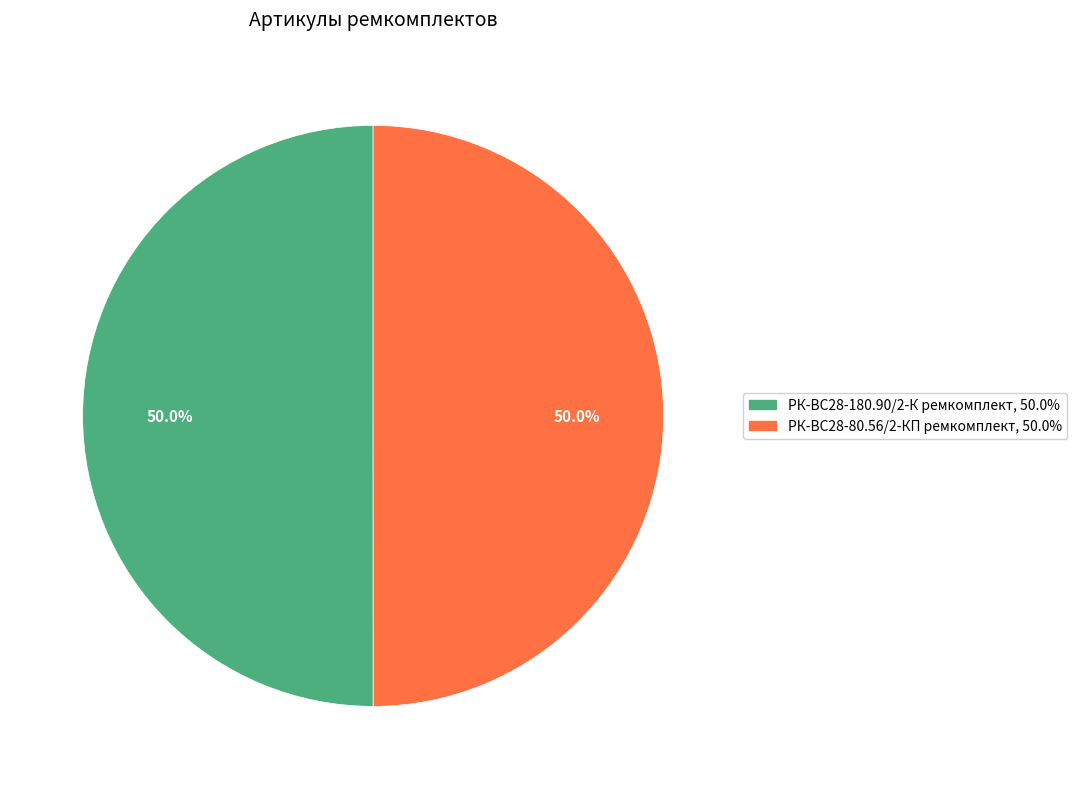

Count the number of slices in the pie.

2